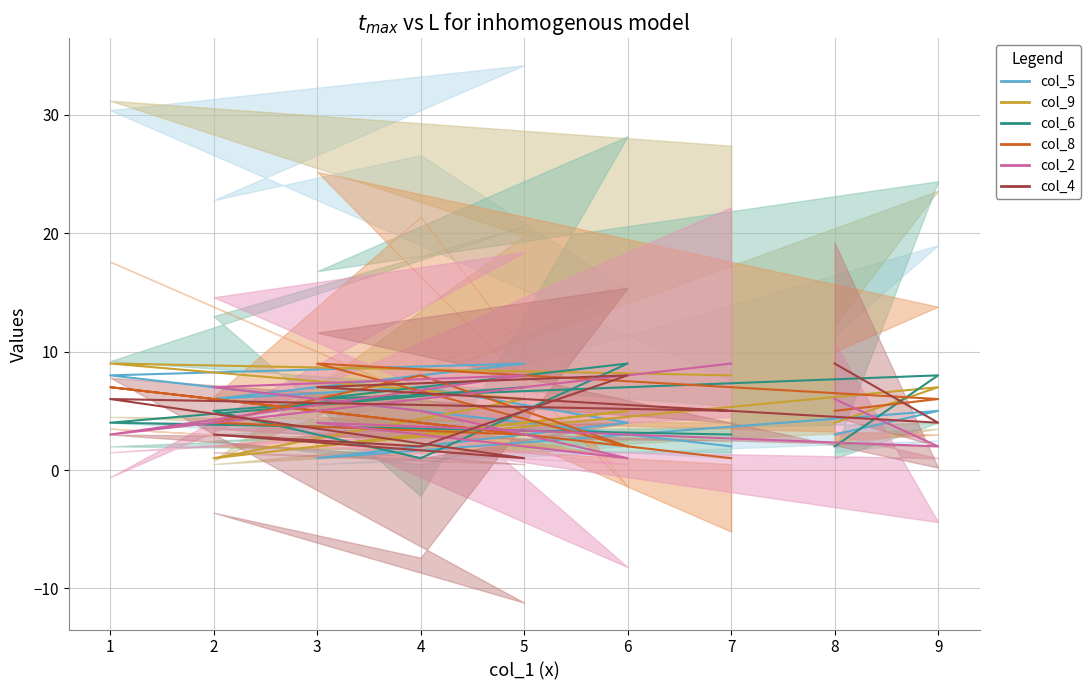

Between 3 and 6, which is larger?

6